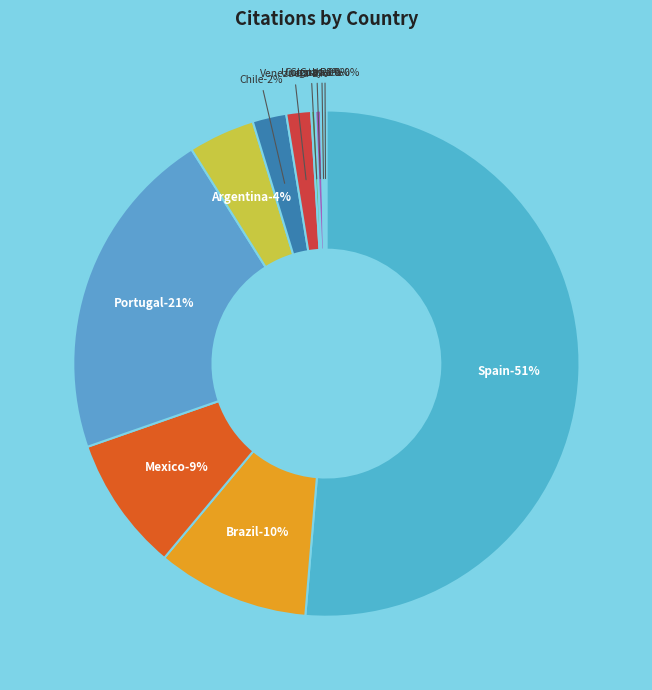

How many segments does this pie chart have?

11